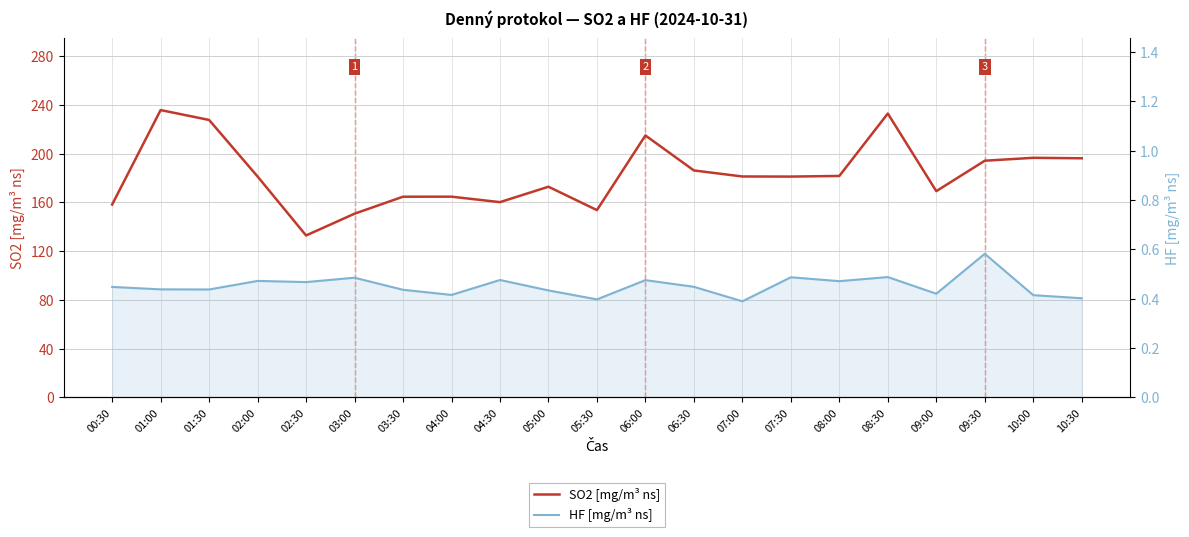

Which series has the largest total across all categories?

SO2 [mg/m³ ns]